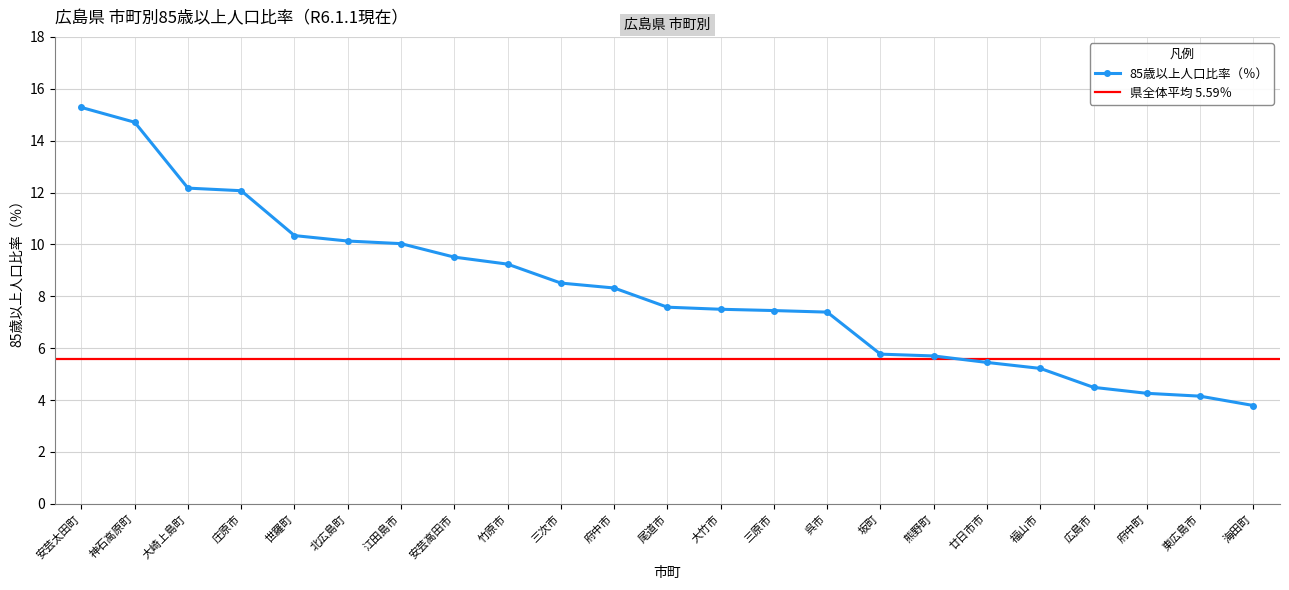

Rank the categories by value from lowest to highest.

海田町, 東広島市, 府中町, 広島市, 福山市, 廿日市市, 熊野町, 坂町, 呉市, 三原市, 大竹市, 尾道市, 府中市, 三次市, 竹原市, 安芸高田市, 江田島市, 北広島町, 世羅町, 庄原市, 大崎上島町, 神石高原町, 安芸太田町